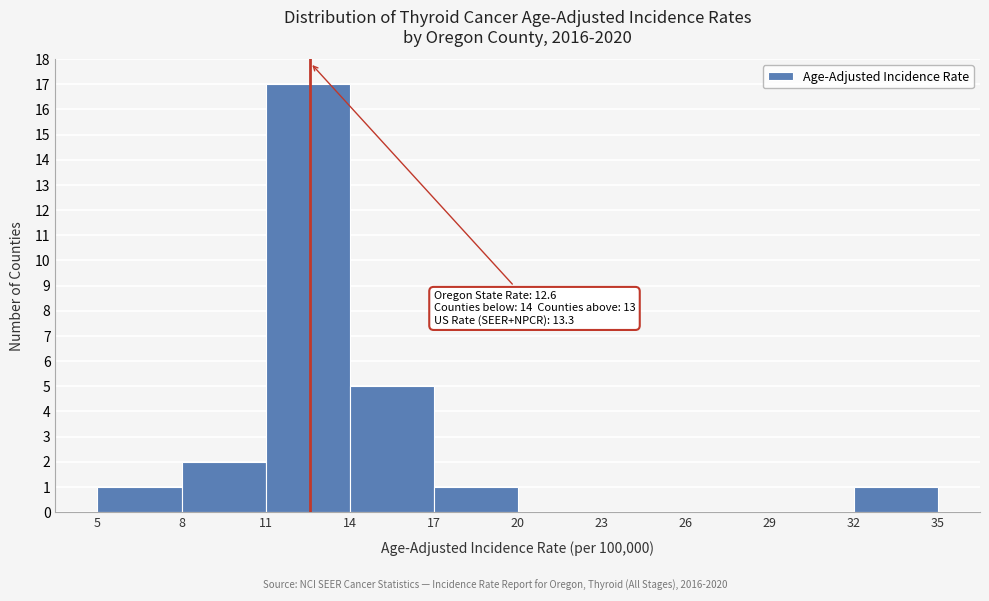

Over which range of the x-axis is the bar tallest?

11 to 14